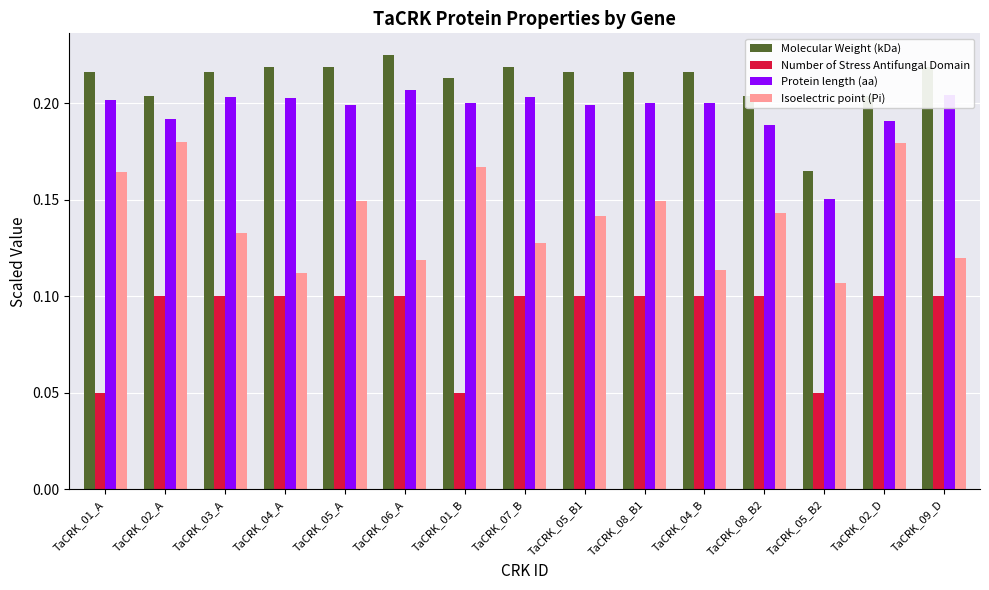

Rank the series by their maximum value, from lowest to highest.

Number of Stress Antifungal Domain, Isoelectric point (Pi), Protein length (aa), Molecular Weight (kDa)